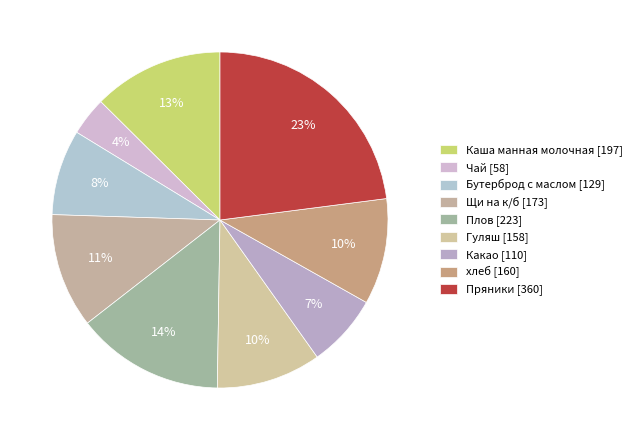

To the nearest percent, what is the average slice percentage?

11%